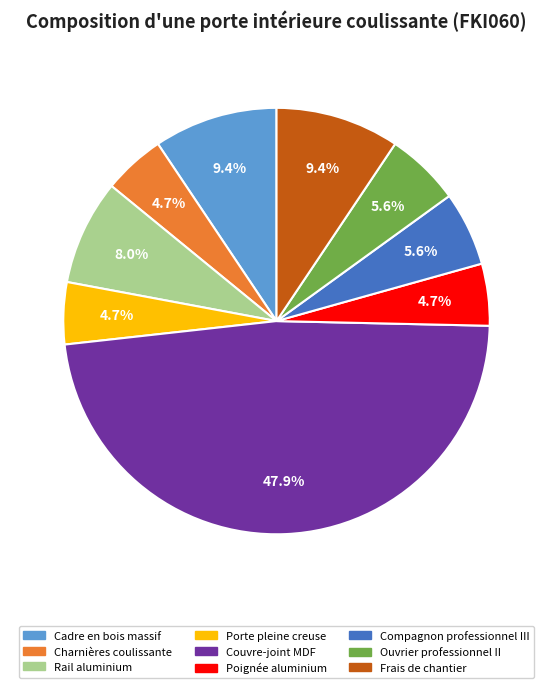

What is the total percentage of Frais de chantier and Ouvrier professionnel II?

15.0%